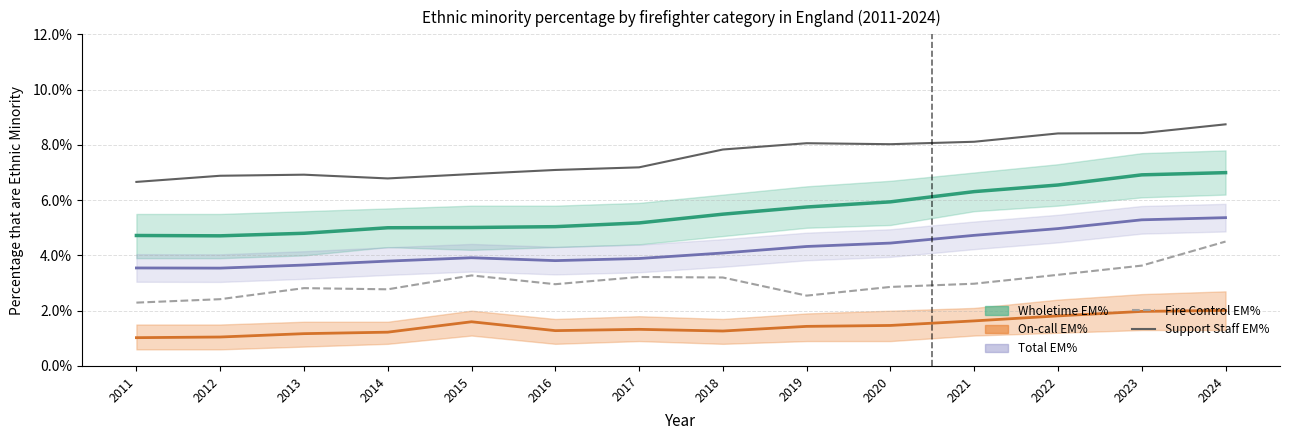

Reading left to right, what are all the values shown in this chart?

Wholetime EM%: 0.0	0.0	0.0	0.1	0.1	0.1	0.1	0.1	0.1	0.1	0.1	0.1	0.1	0.1
On-call EM%: 0.0	0.0	0.0	0.0	0.0	0.0	0.0	0.0	0.0	0.0	0.0	0.0	0.0	0.0
Total EM%: 0.0	0.0	0.0	0.0	0.0	0.0	0.0	0.0	0.0	0.0	0.0	0.0	0.1	0.1
Fire Control EM%: 0.0	0.0	0.0	0.0	0.0	0.0	0.0	0.0	0.0	0.0	0.0	0.0	0.0	0.0
Support Staff EM%: 0.1	0.1	0.1	0.1	0.1	0.1	0.1	0.1	0.1	0.1	0.1	0.1	0.1	0.1